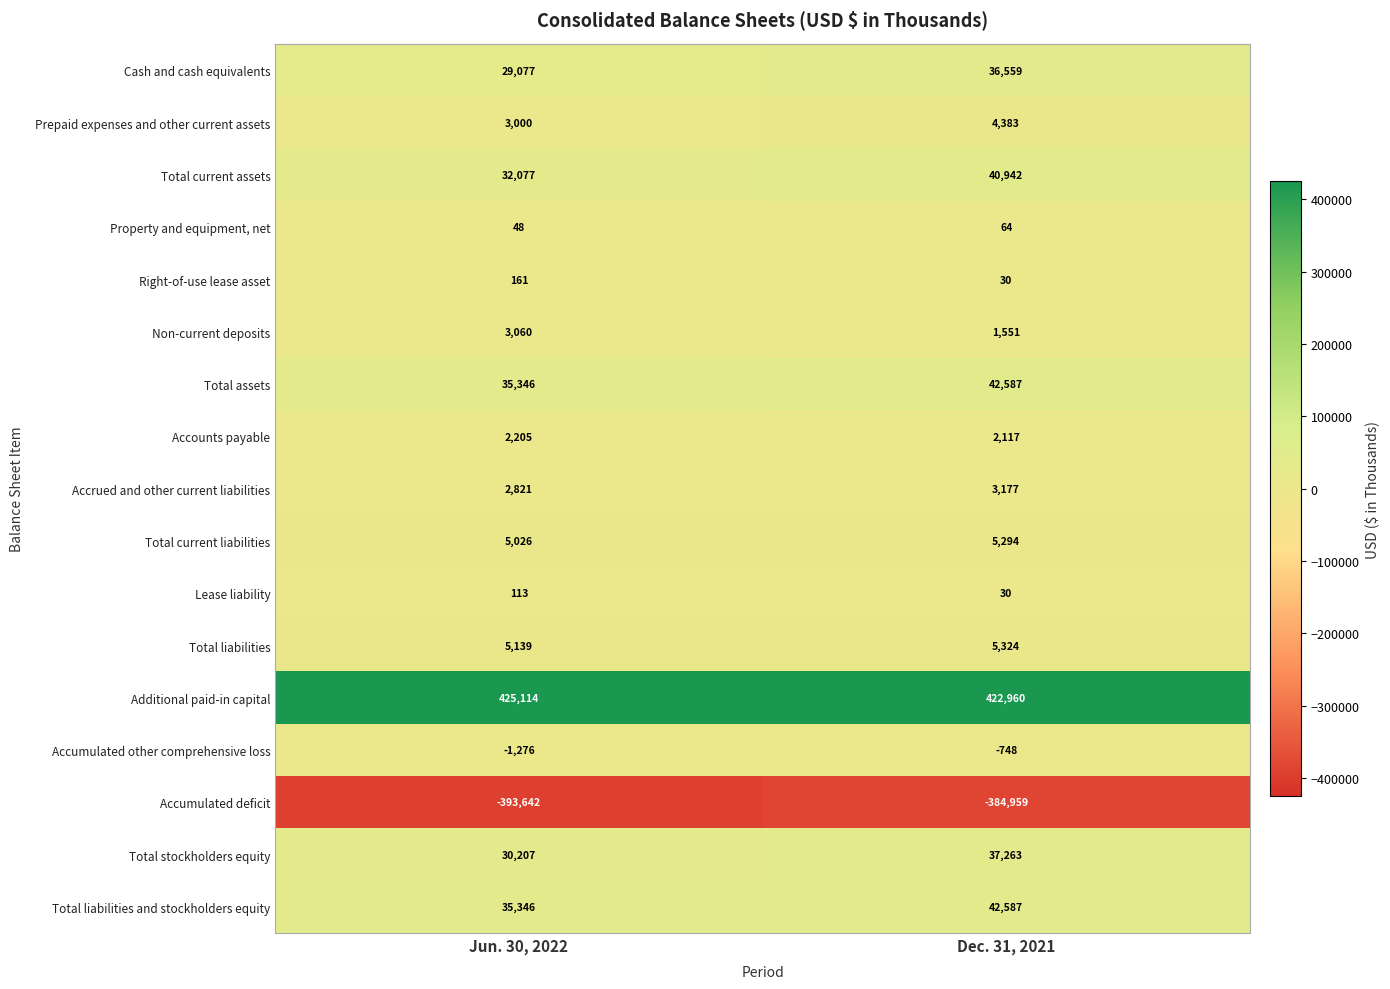

What is the minimum value for Cash and cash equivalents?

29077